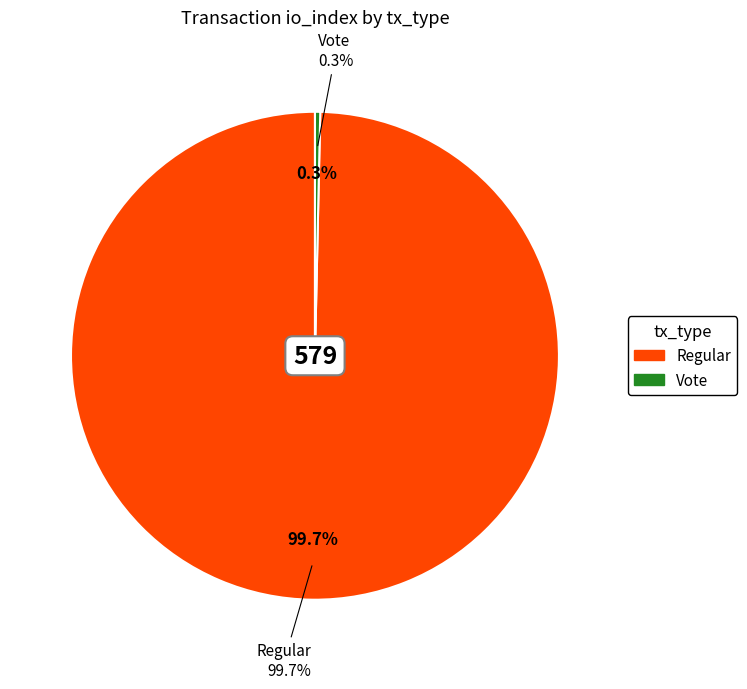

Which slice is the largest?

Regular